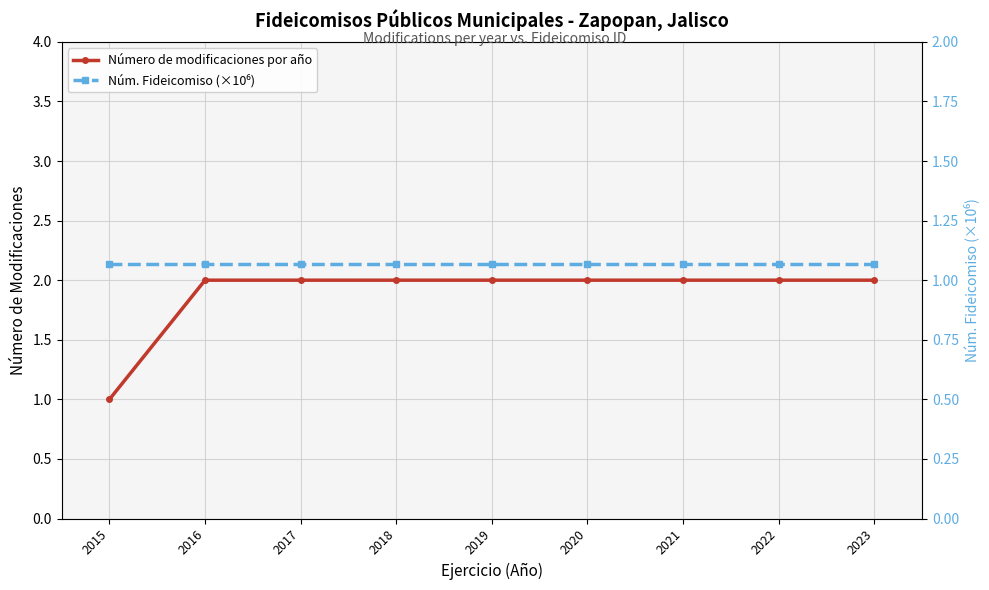

Does the chart display data point markers on the line(s)?

Yes